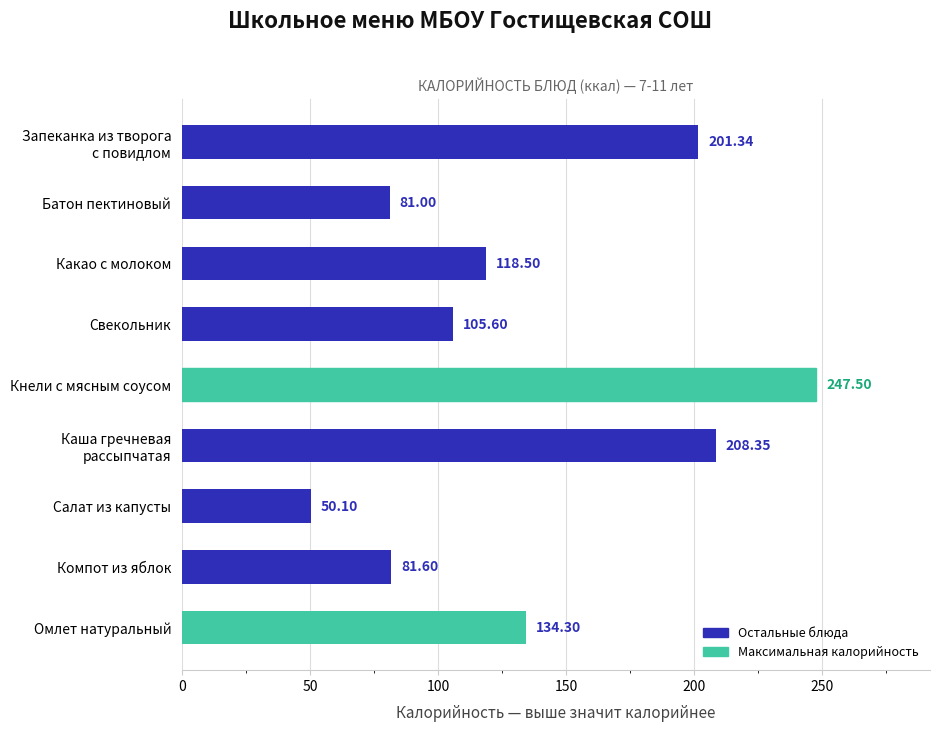

How many data points are above 118?

5